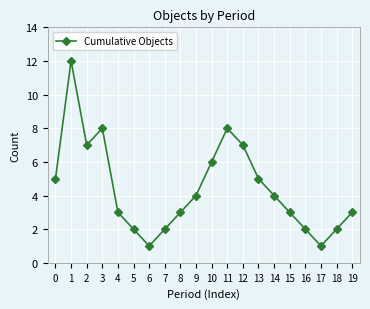

How many lines are shown in the chart?

1